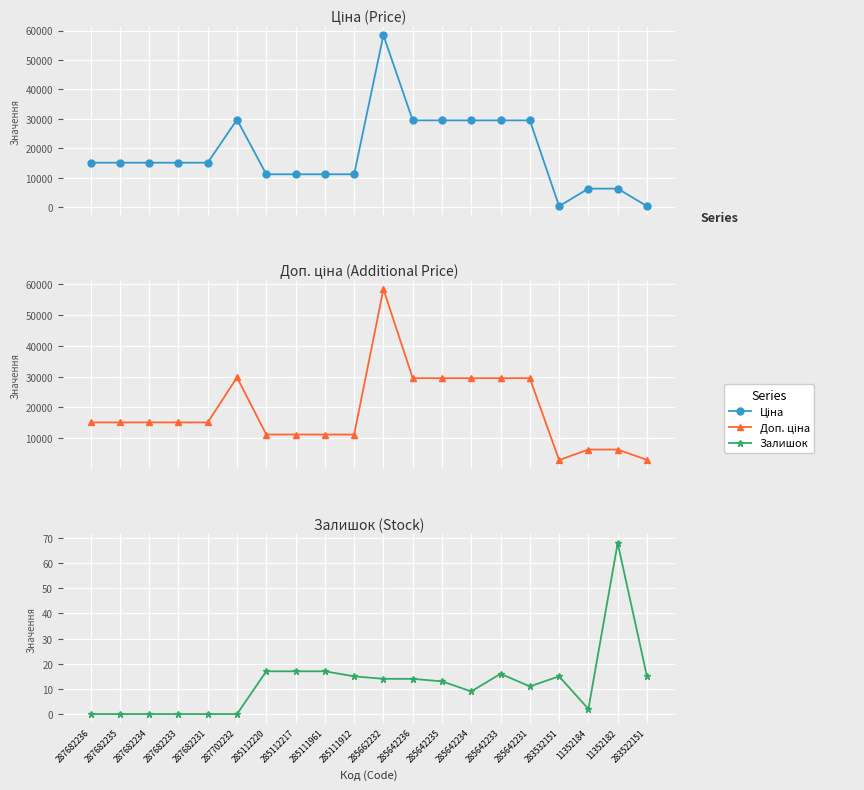

Which series has the widest spread of values?

Ціна